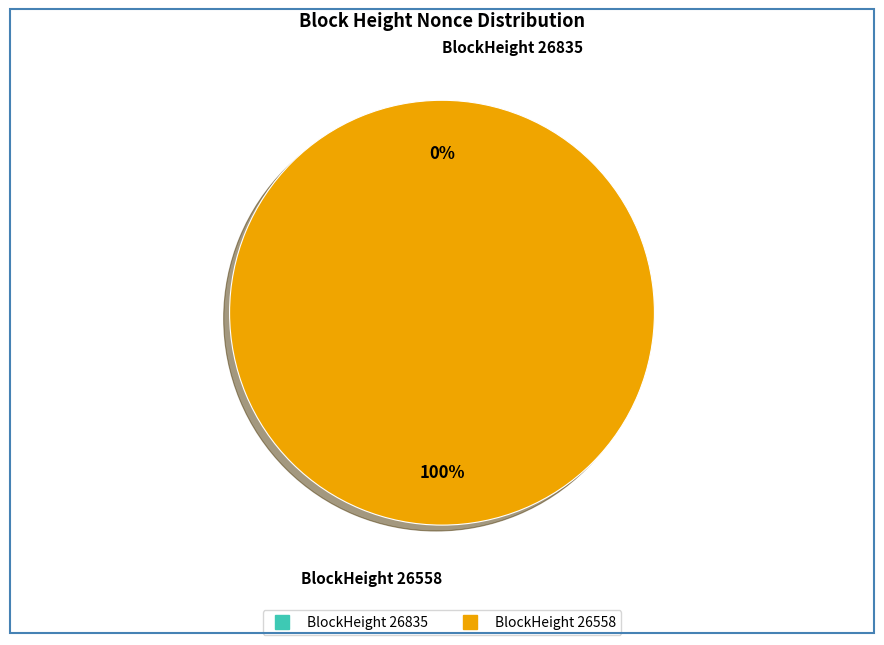

Rank the categories by value from highest to lowest.

26558, 26835